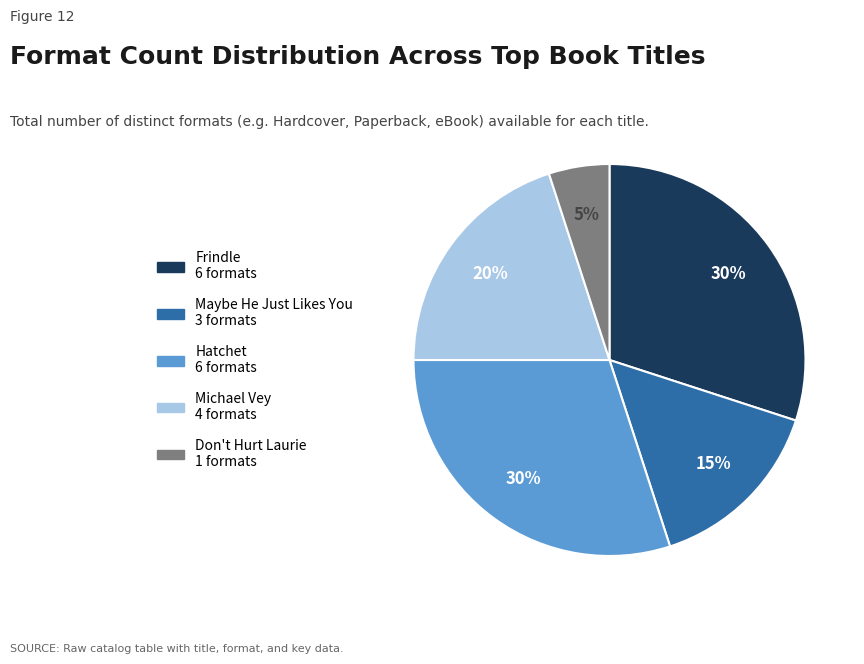

What percentage is the Don't Hurt Laurie slice, to the nearest percent?

5%